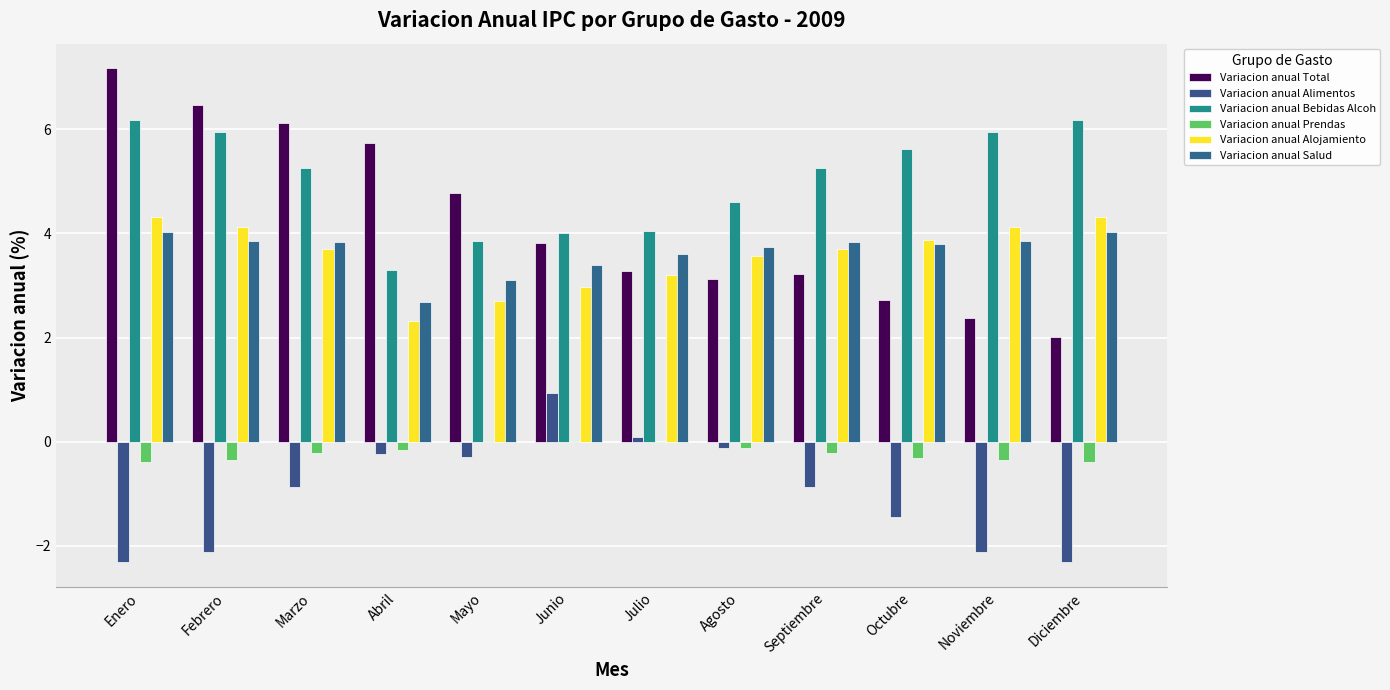

What is the sum of the Variacion anual Total values at Septiembre and Abril?

8.9